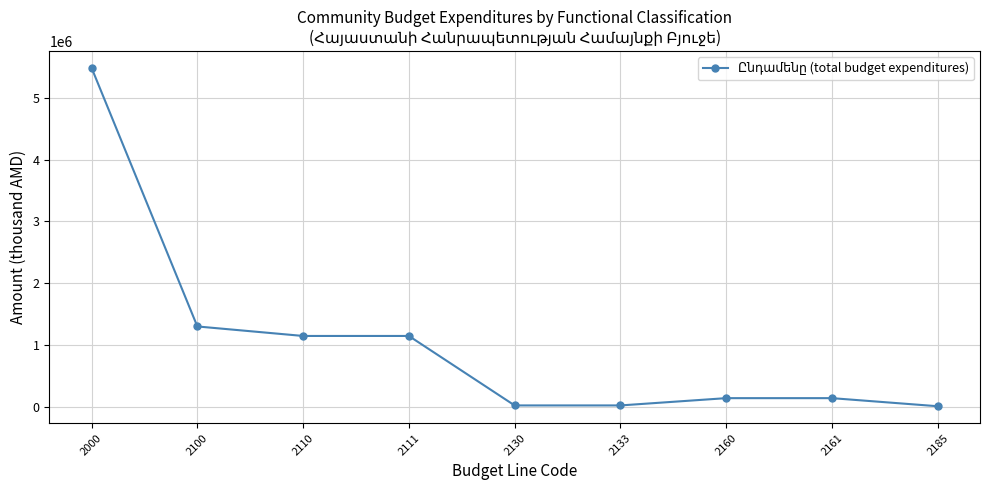

How many series are shown in this chart?

1